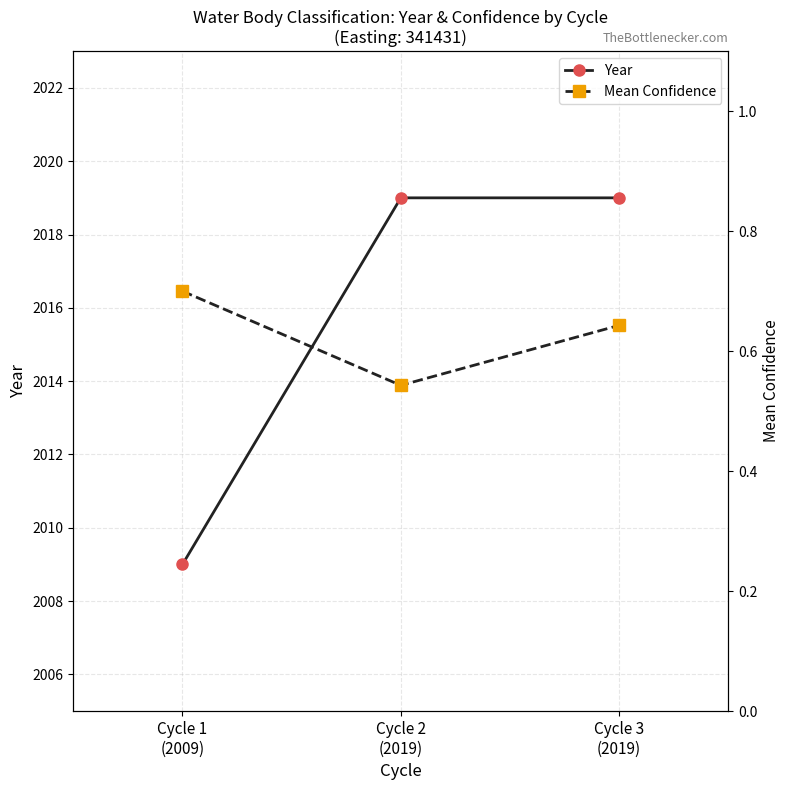

The Mean Confidence series shows 0.4 at Cycle 3
(2019). True or false?

False